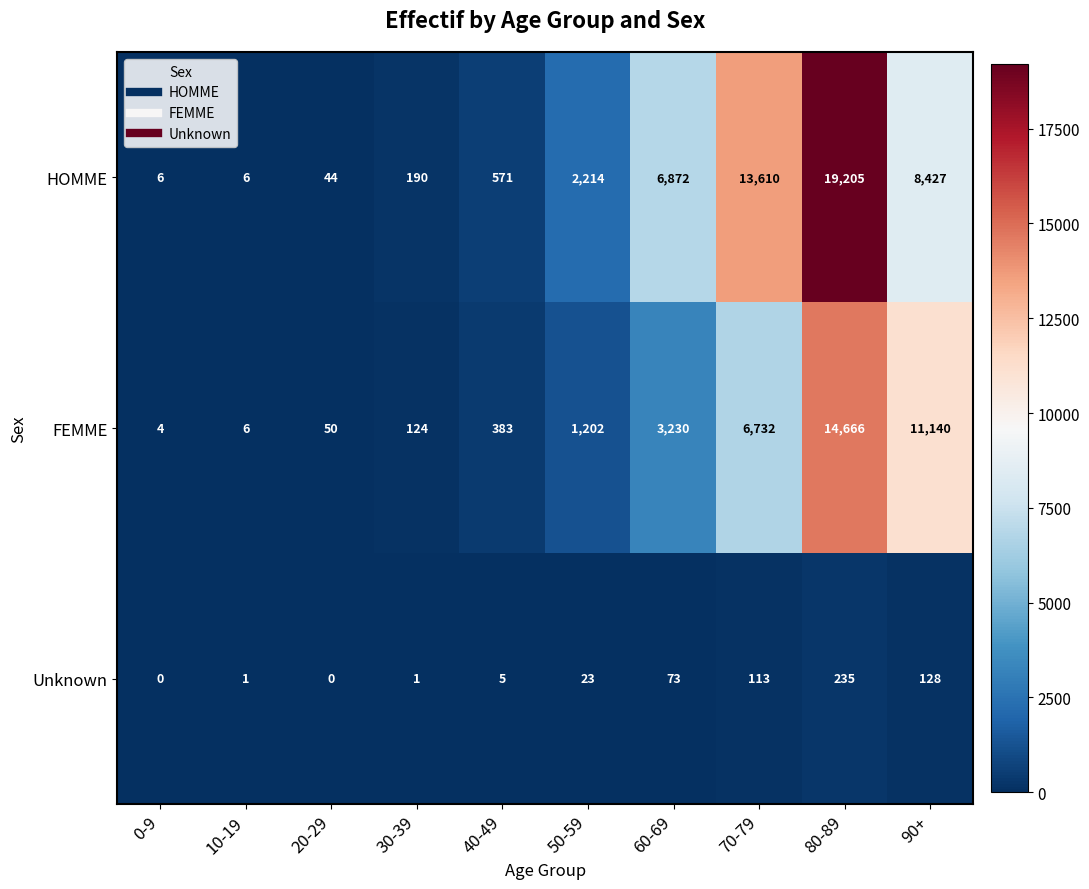

Is it true that FEMME equals 4237 at 70-79?

False